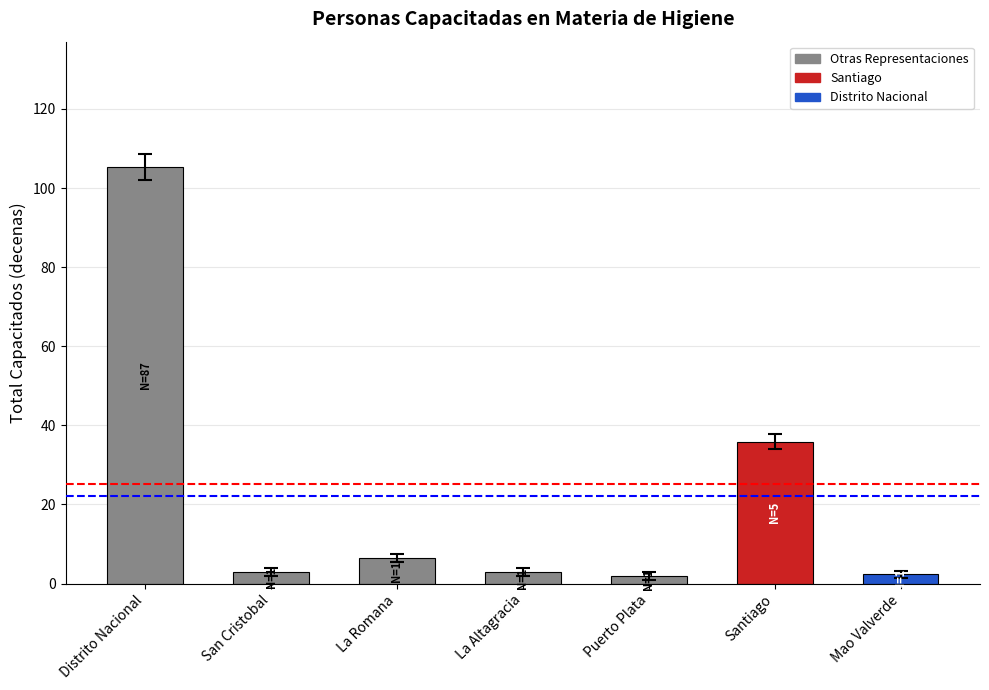

The chart shows a value of 9.0 at La Romana. True or false?

False